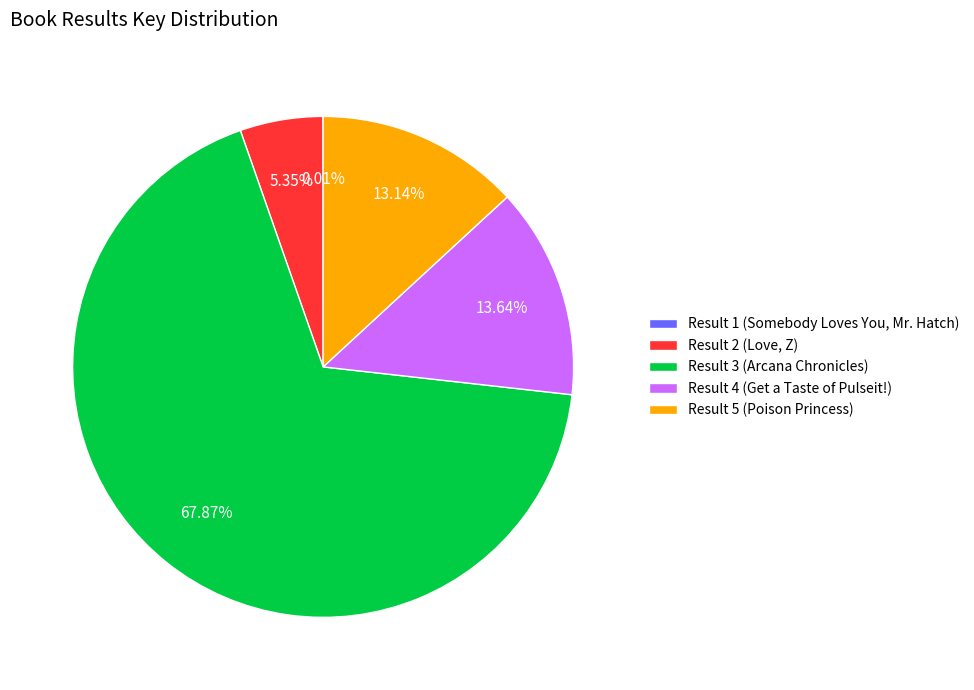

To the nearest percent, what is the difference between the Result 2 (Love, Z) and Result 3 (Arcana Chronicles) slice percentages?

63%